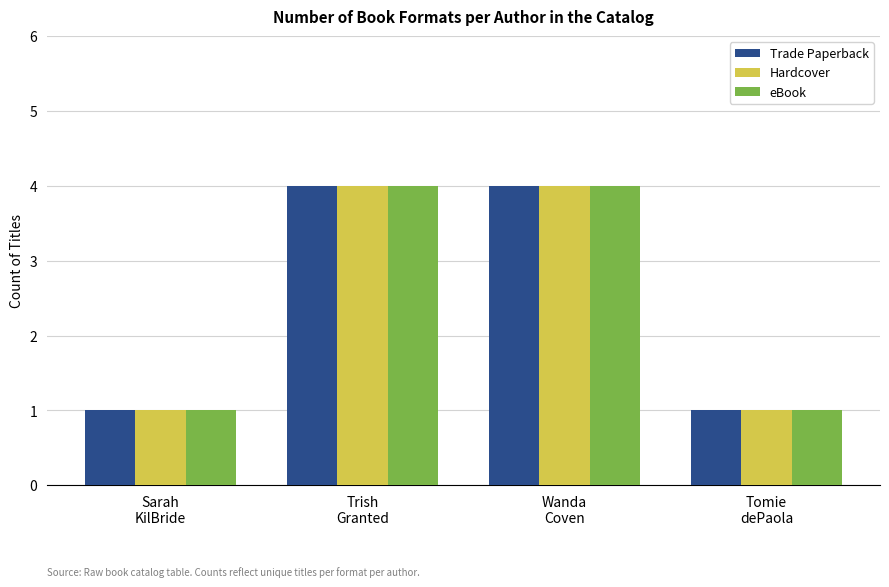

True or false: Hardcover has a value of 2 at Wanda
Coven.

False